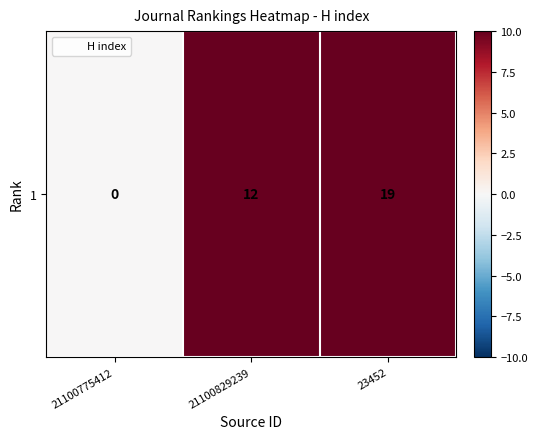

Read the value at 23452.

19